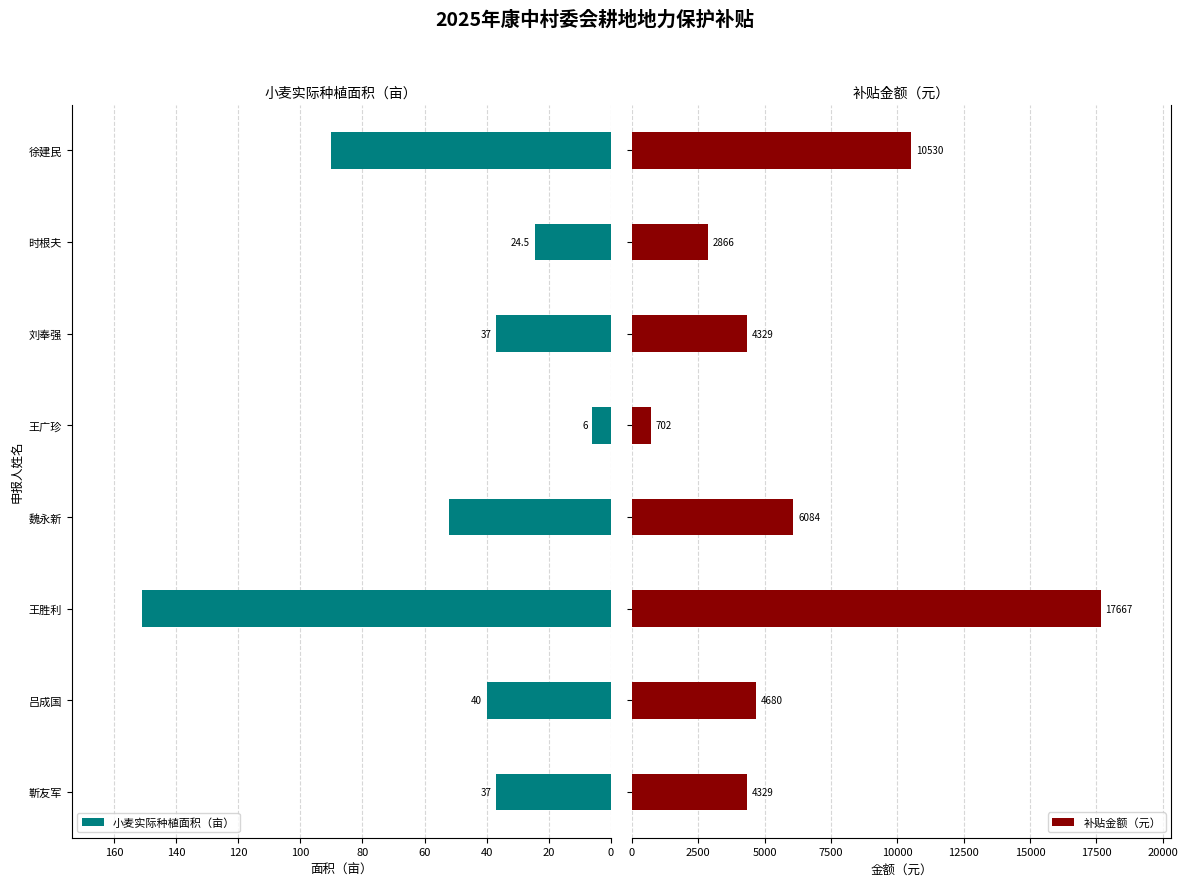

What is the minimum value for 小麦实际种植面积（亩）?

6.0